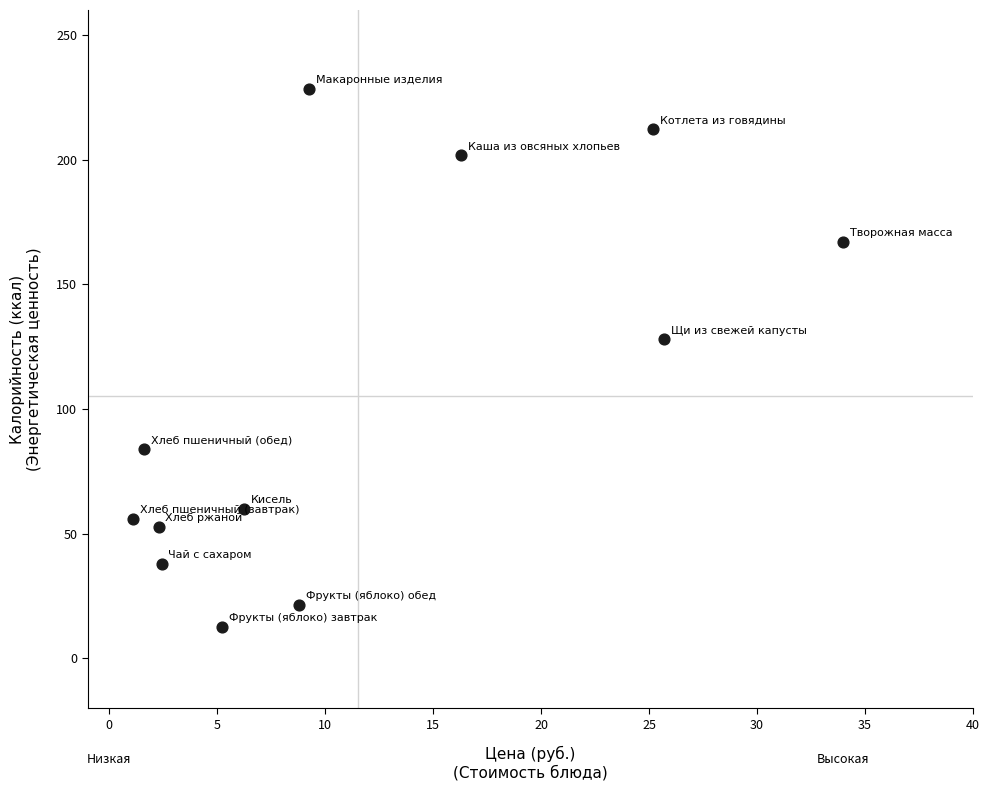

What is the average X value?

11.5